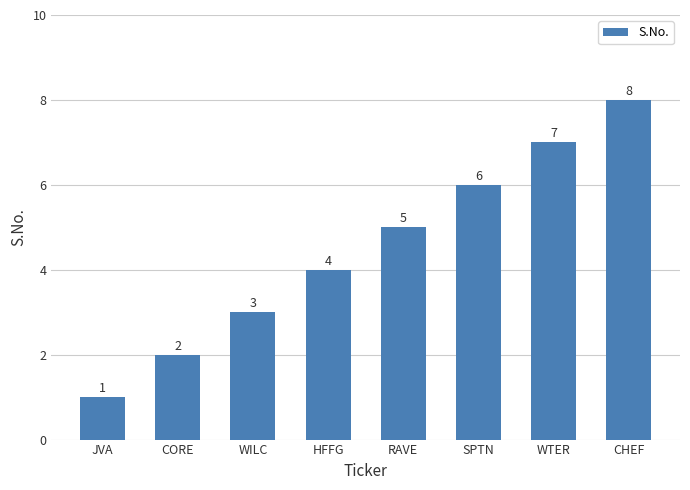

What is the label of the 1st bar from the left?

JVA